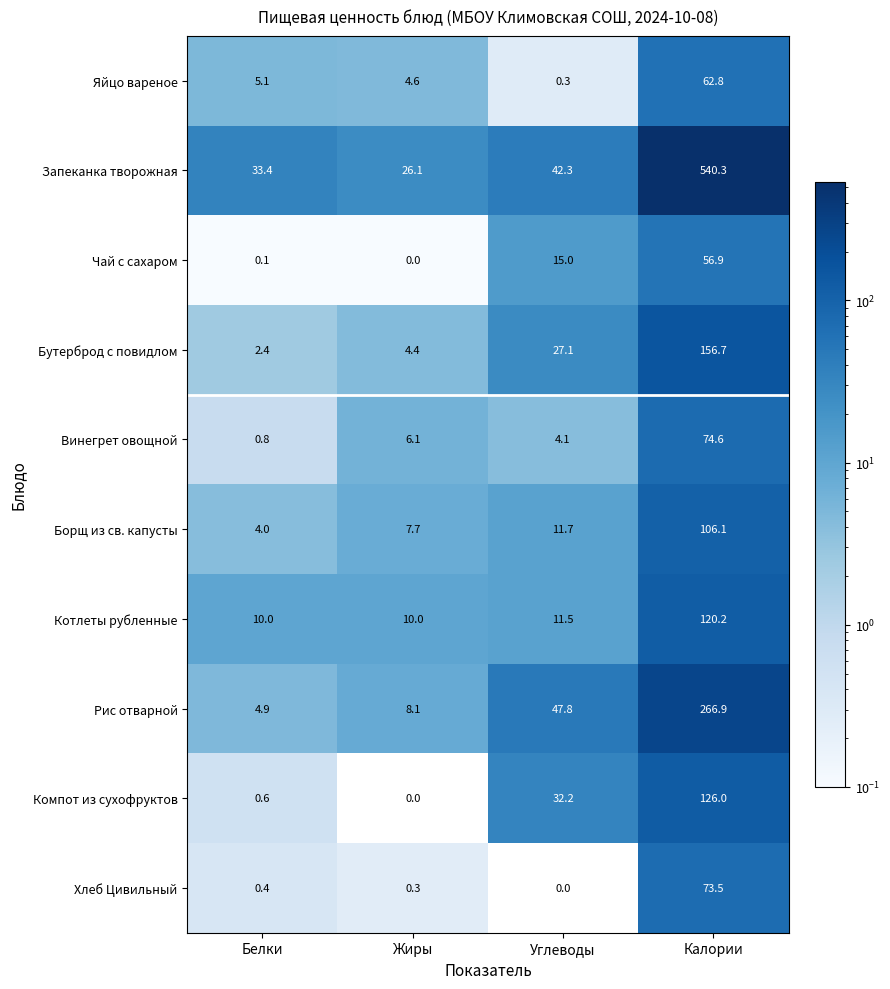

What value does the Котлеты рубленные series have at Углеводы?

11.5